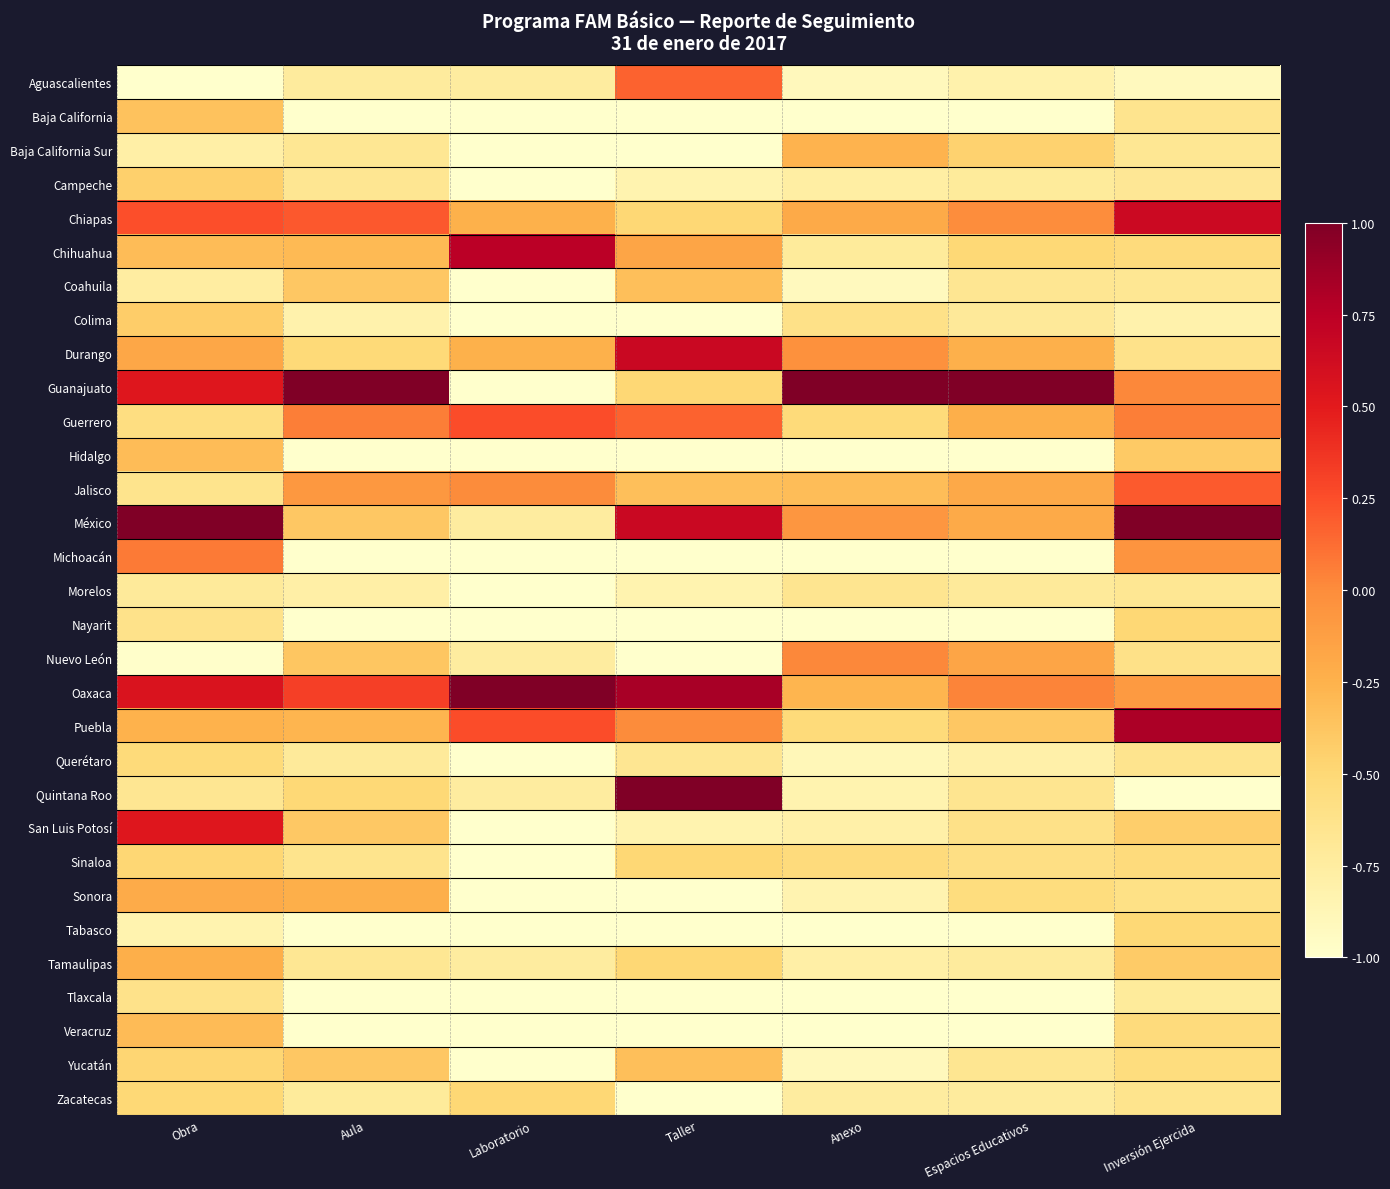

What is the total value across all series at Obra?

-10.3